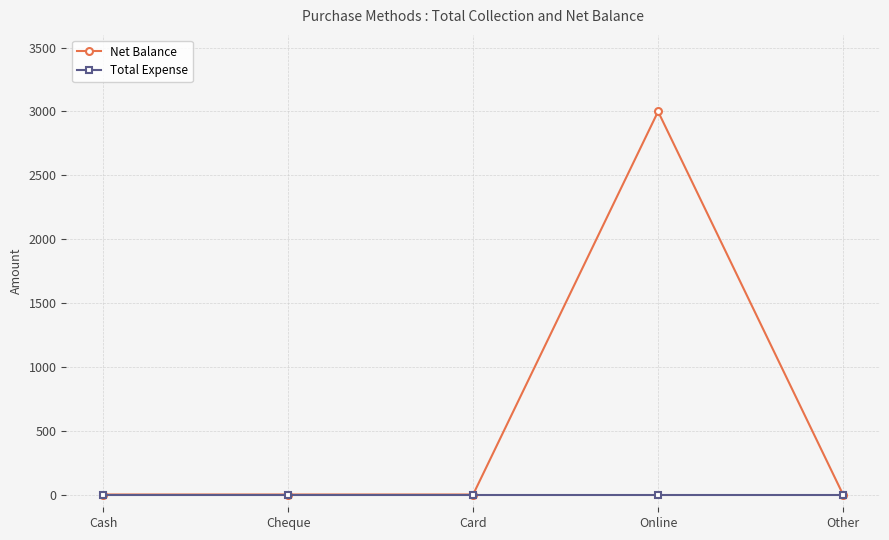

List the series in order of their overall mean, highest first.

Net Balance, Total Expense